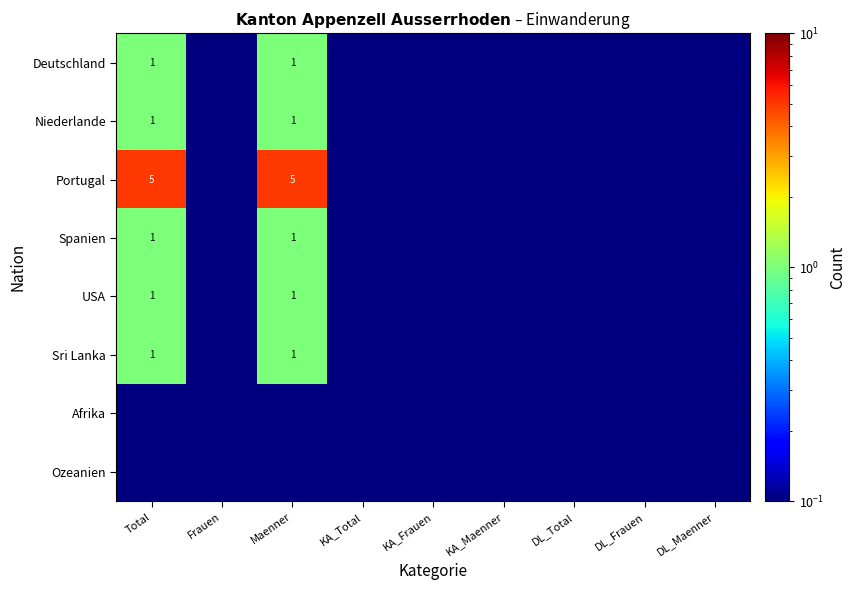

What is the total value across all series at Frauen?

0.8